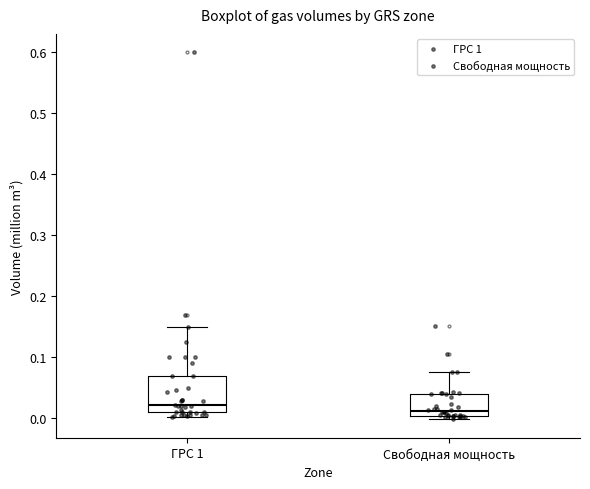

Where does the upper whisker of the box for ГРС 1 end on the y-axis? The values are not printed on the chart, so give them approximately, as read against the axis.

0.15